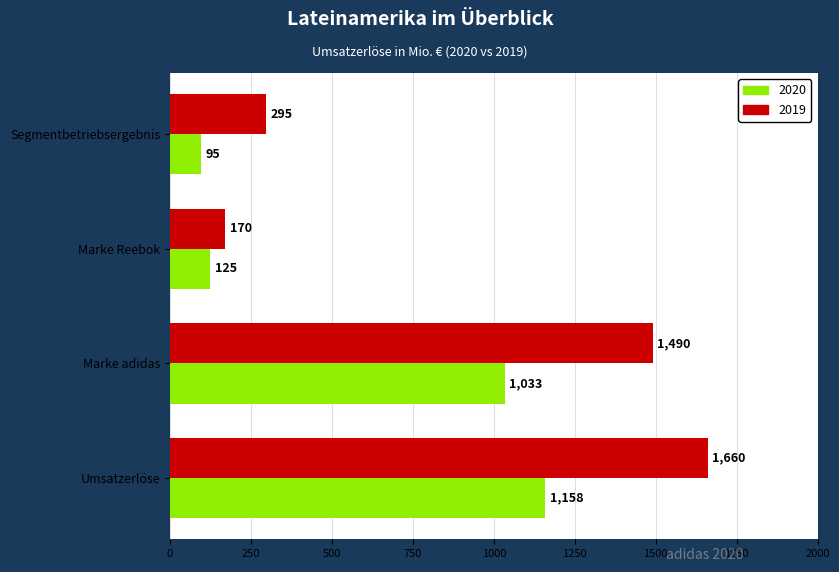

Rank the series at Umsatzerlöse from lowest to highest value.

2020, 2019